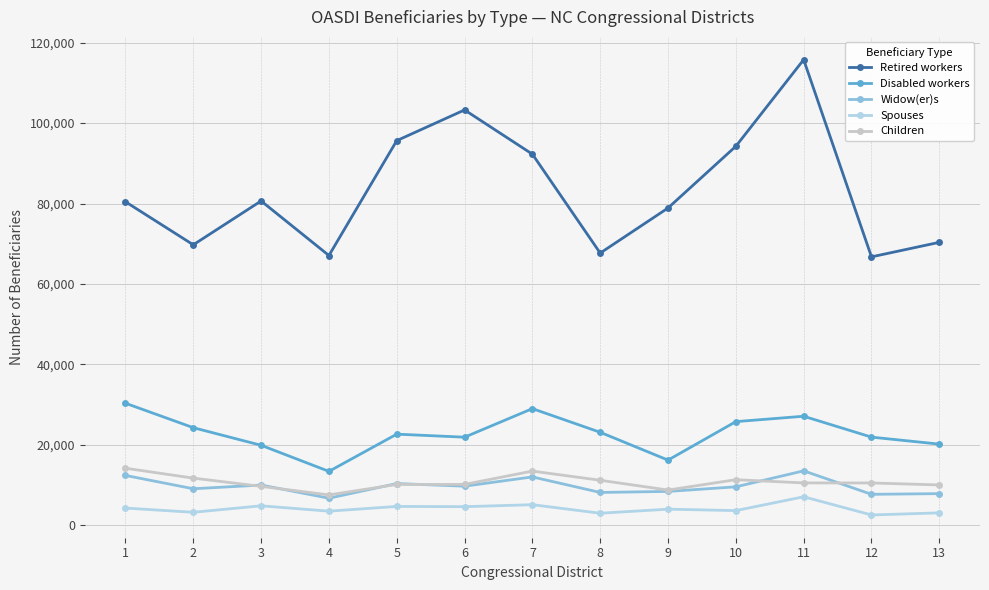

The value of Widow(er)s at 10 is 9593. True or false?

True